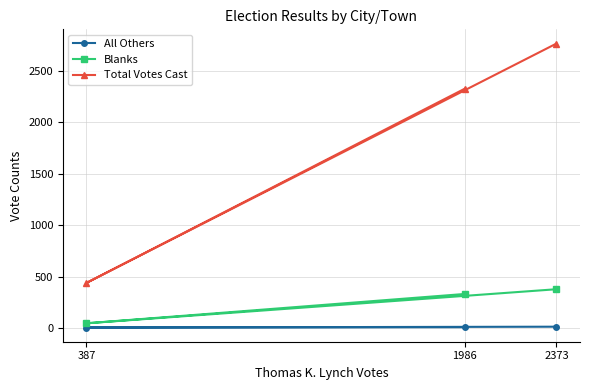

At how many categories does at least one series exceed 2329?

1